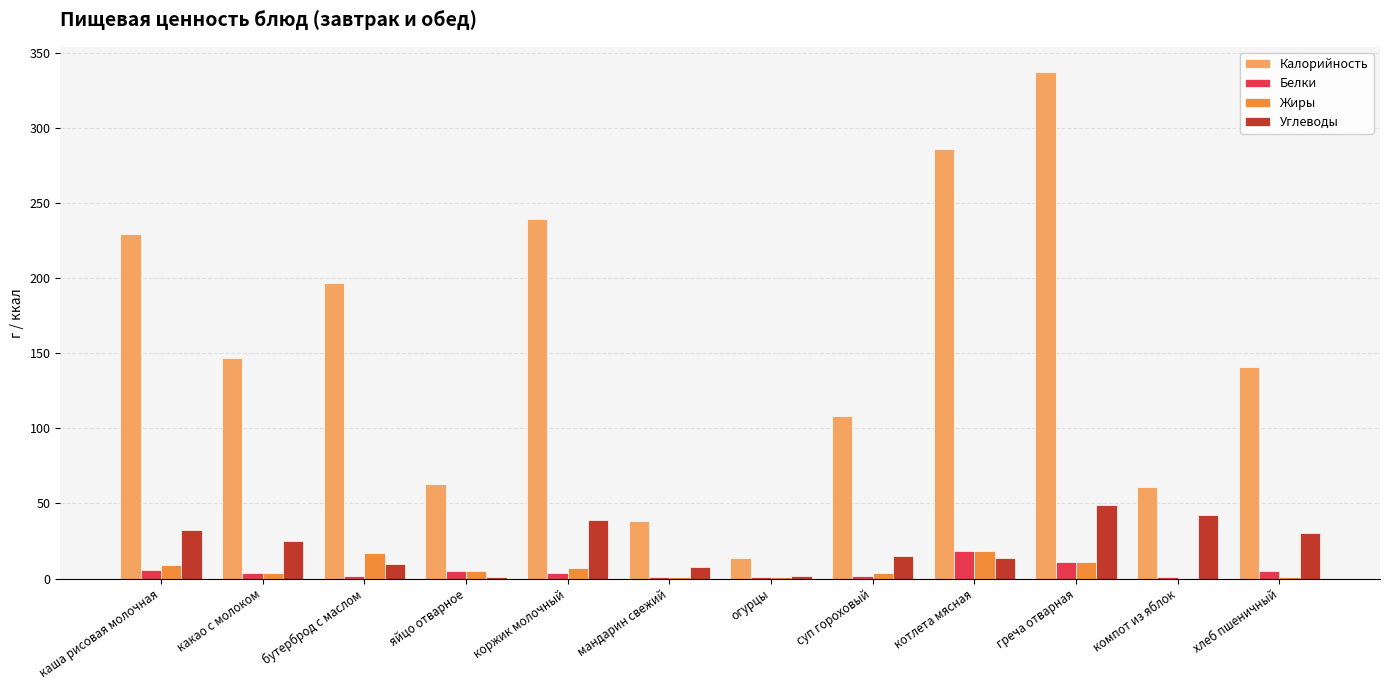

What is the maximum value shown in the chart?

337